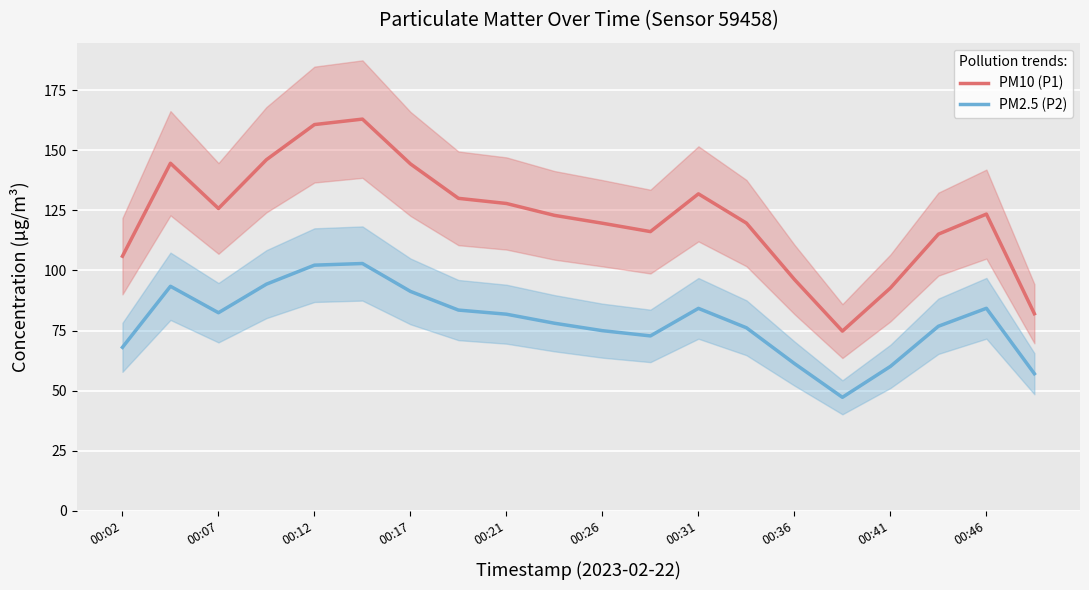

What is the difference between the maximum and minimum values in the PM10 (P1) series?

88.2